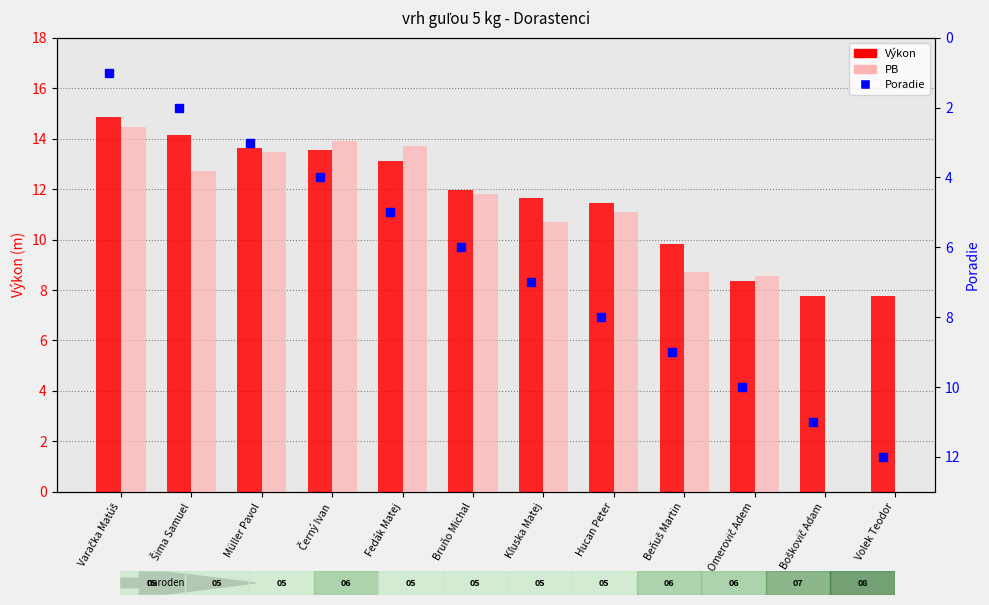

Count the number of data series in this chart.

3